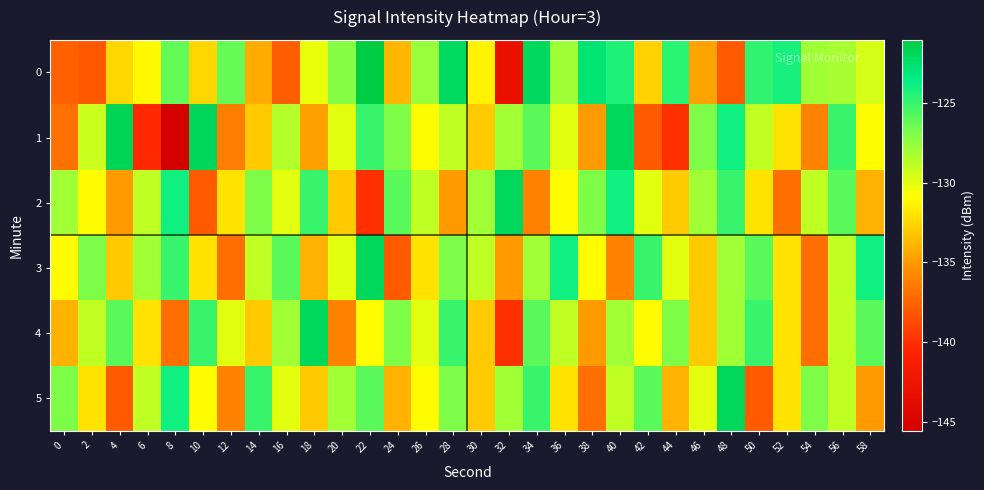

Which has a higher value, 38 or 18?

38